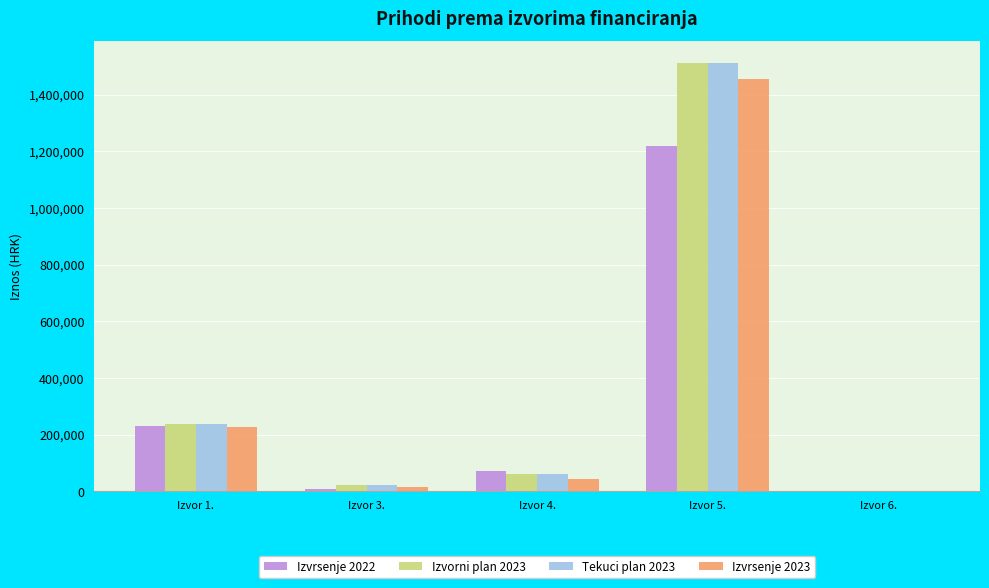

What is the total value across all series at Izvor 5.?

5698818.0